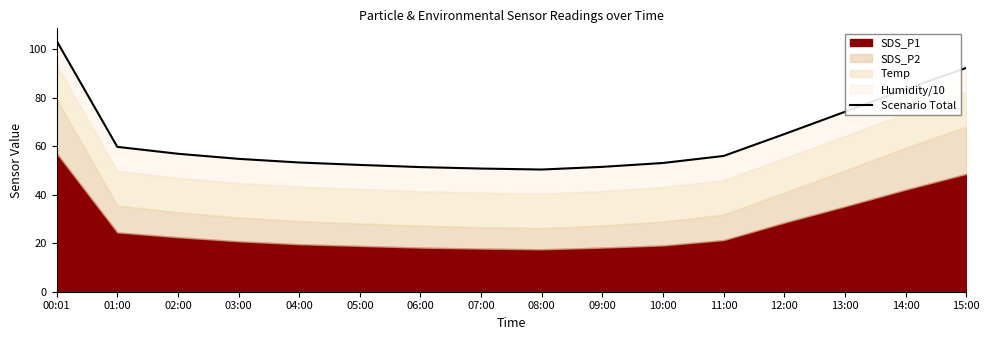

What is the greatest value displayed?

103.4